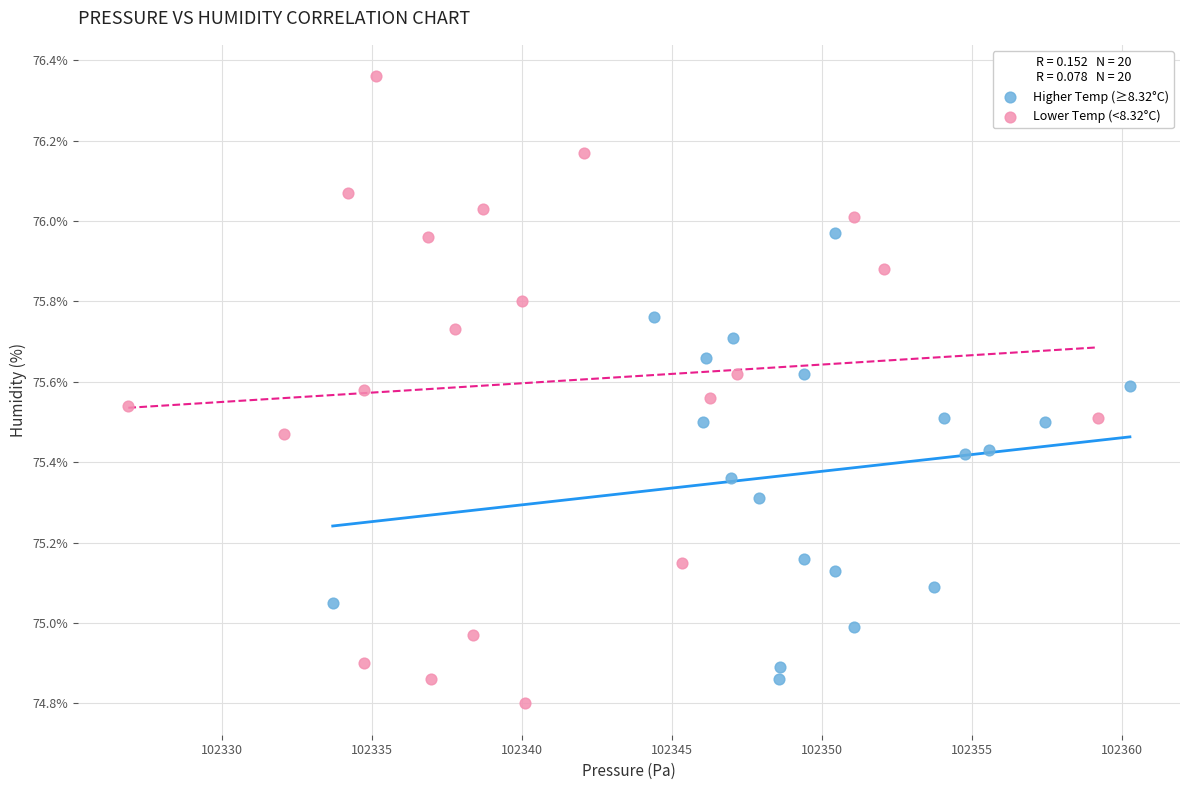

Which series has the largest Y range (max minus min)?

Lower Temp (<8.32°C)